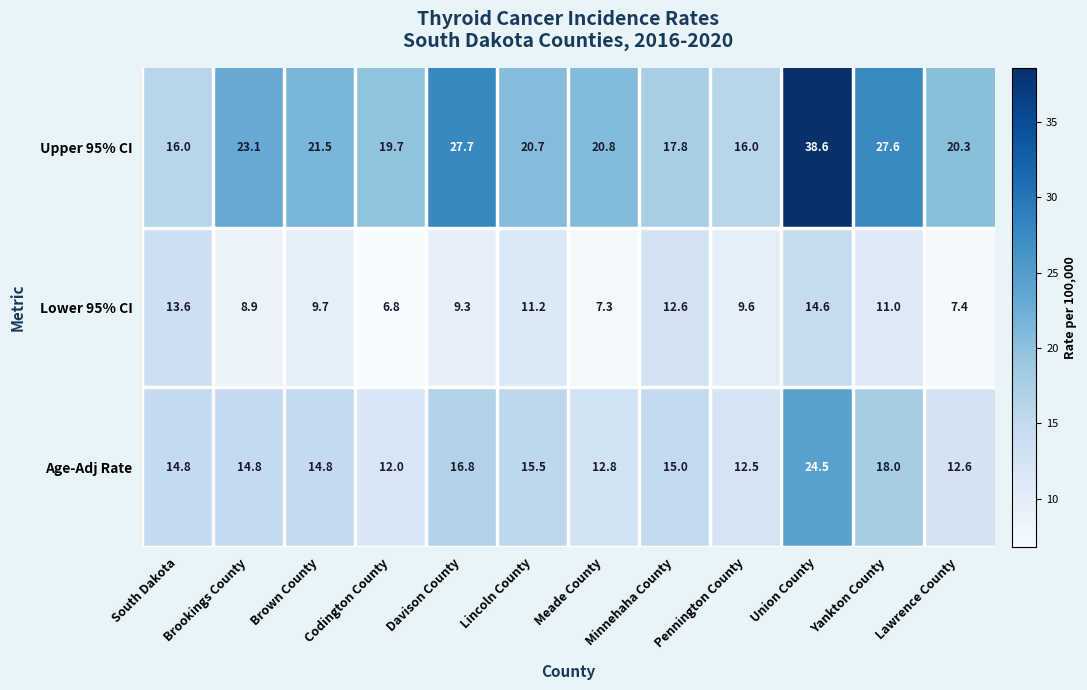

What is the approximate value of Age-Adj Rate at South Dakota?

14.8